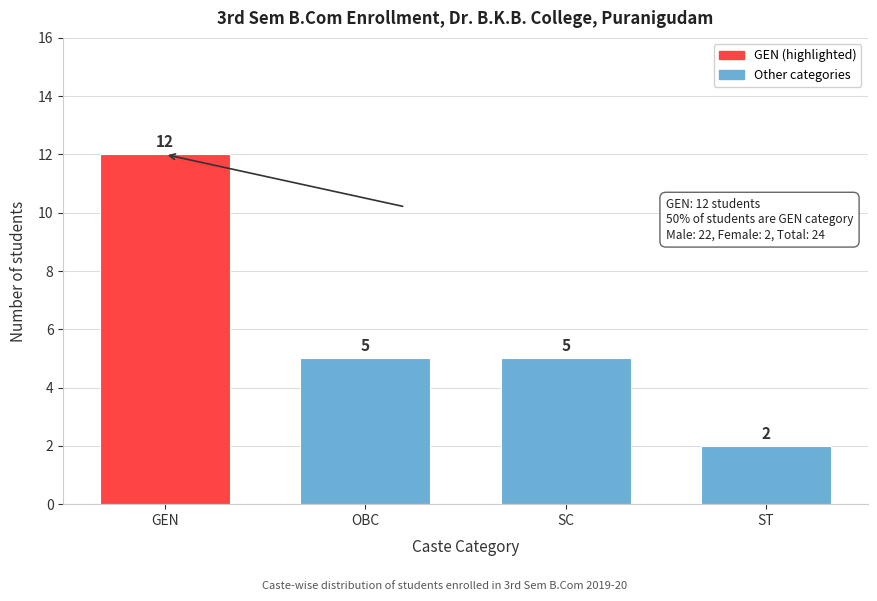

Reading left to right, extract all data points from this chart.

GEN=12	OBC=5	SC=5	ST=2